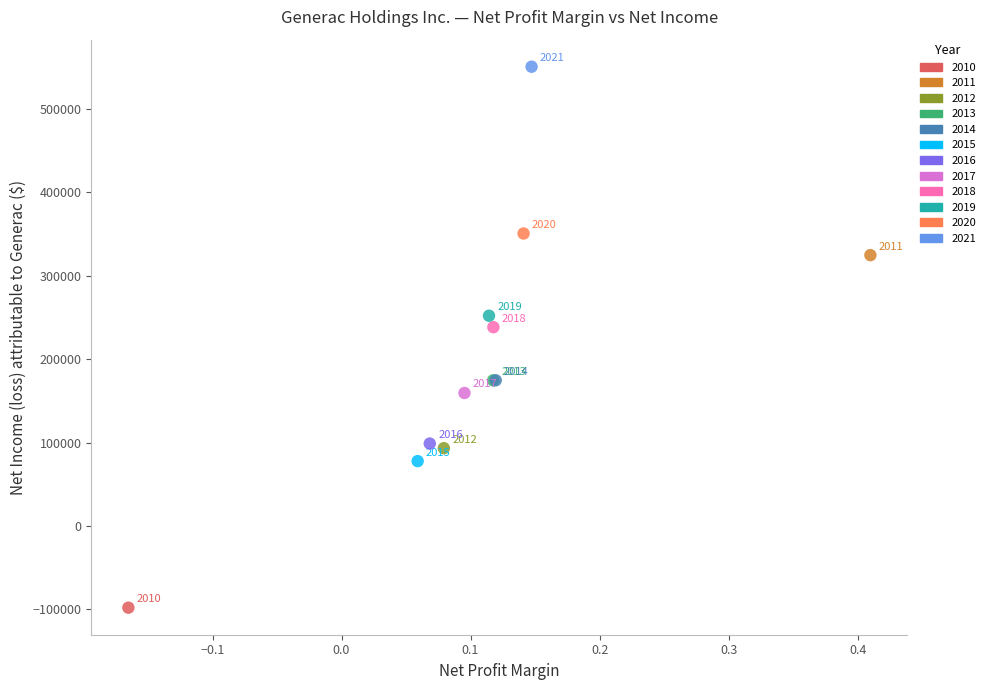

What are all the series names shown in the legend?

2010, 2011, 2012, 2013, 2014, 2015, 2016, 2017, 2018, 2019, 2020, 2021